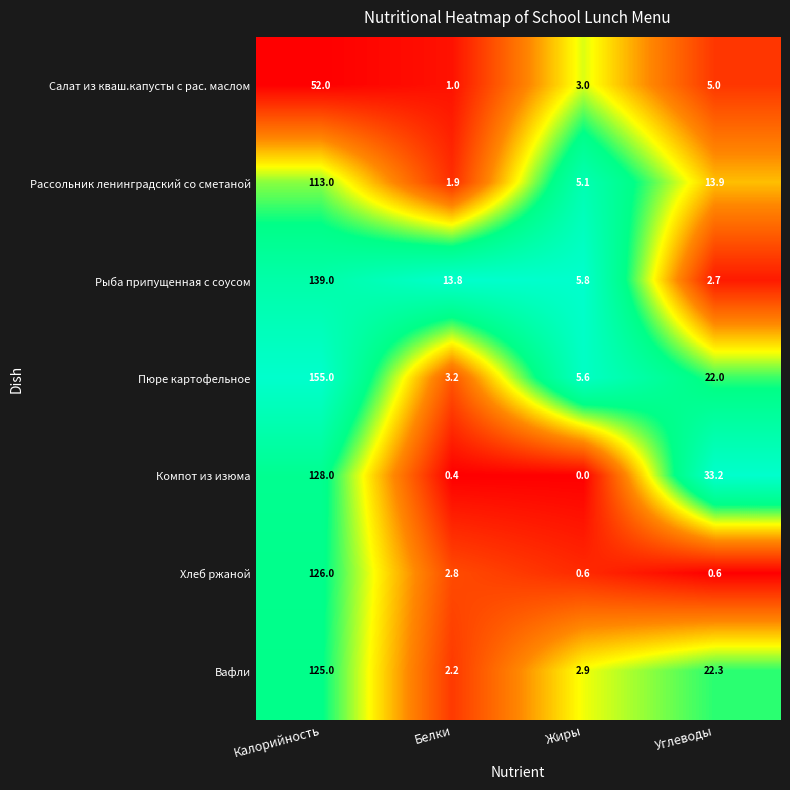

At how many categories does at least one series exceed 0?

4